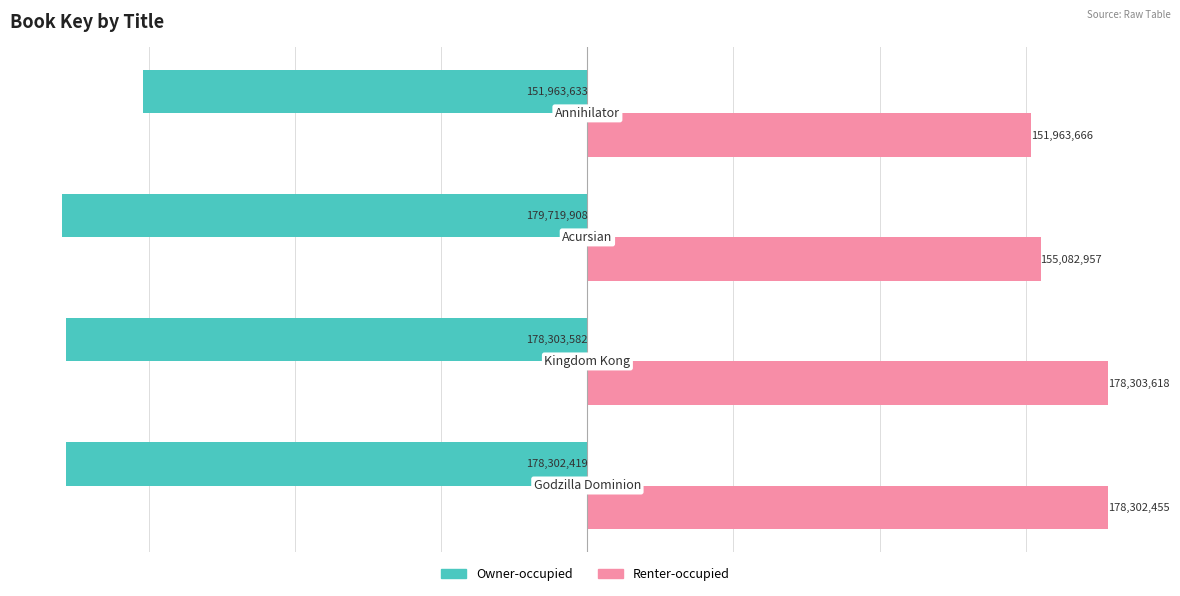

What is the average value of the Renter-occupied series?

165913174